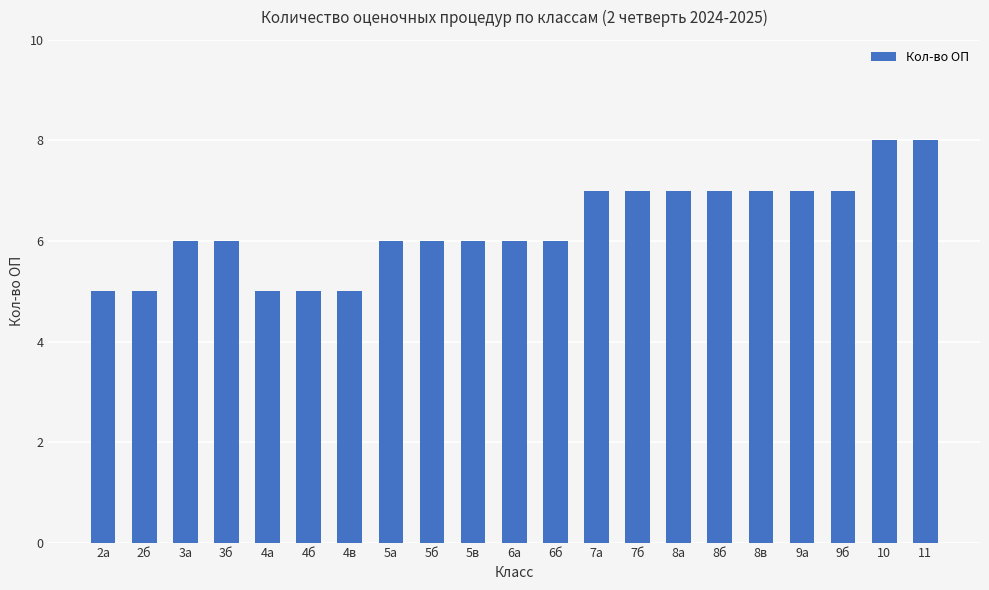

The value at 9а is 2. True or false?

False